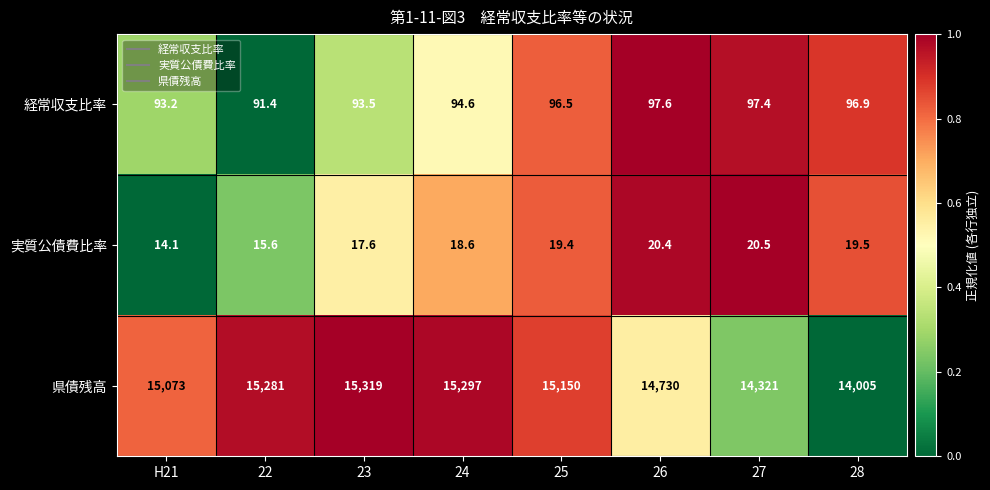

At which category is the sum across all series the highest?

23